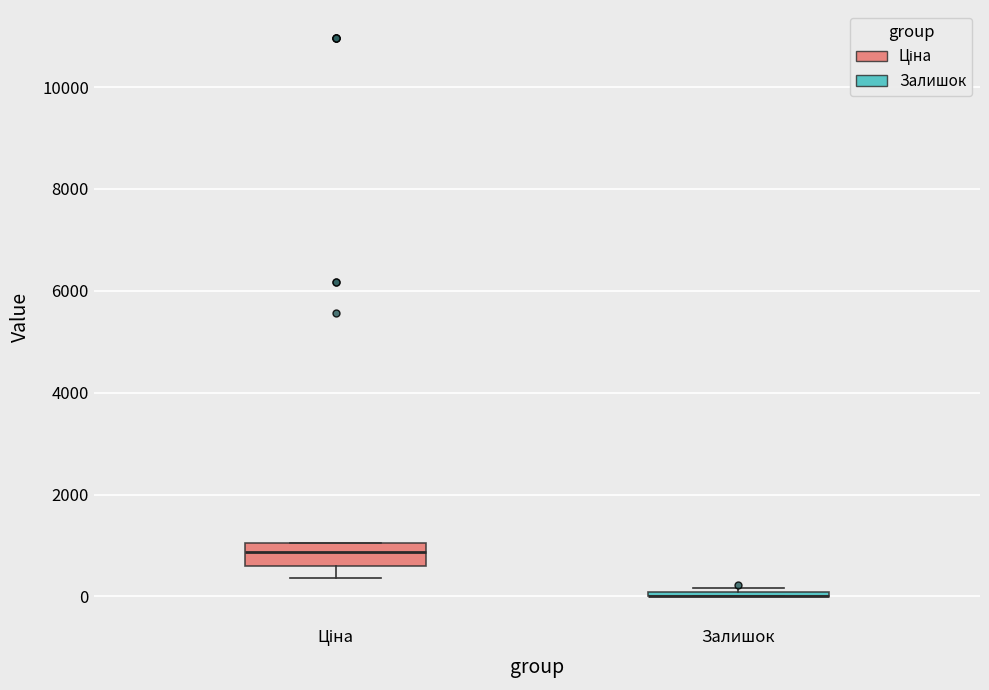

Comparing the boxes themselves (not the whiskers), which one is the tallest?

Ціна